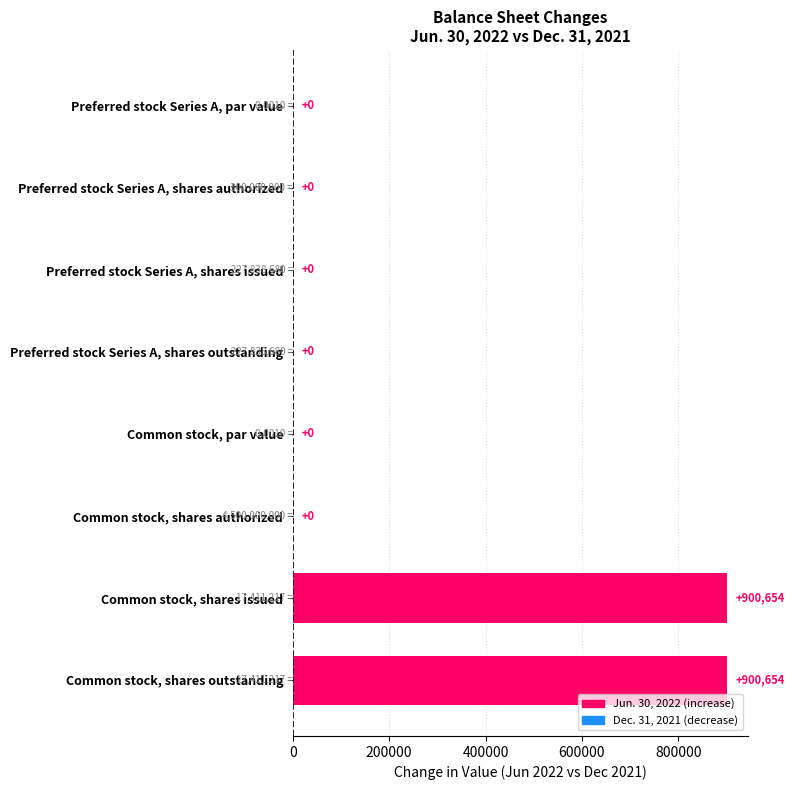

What is the sum of all values?

1801308